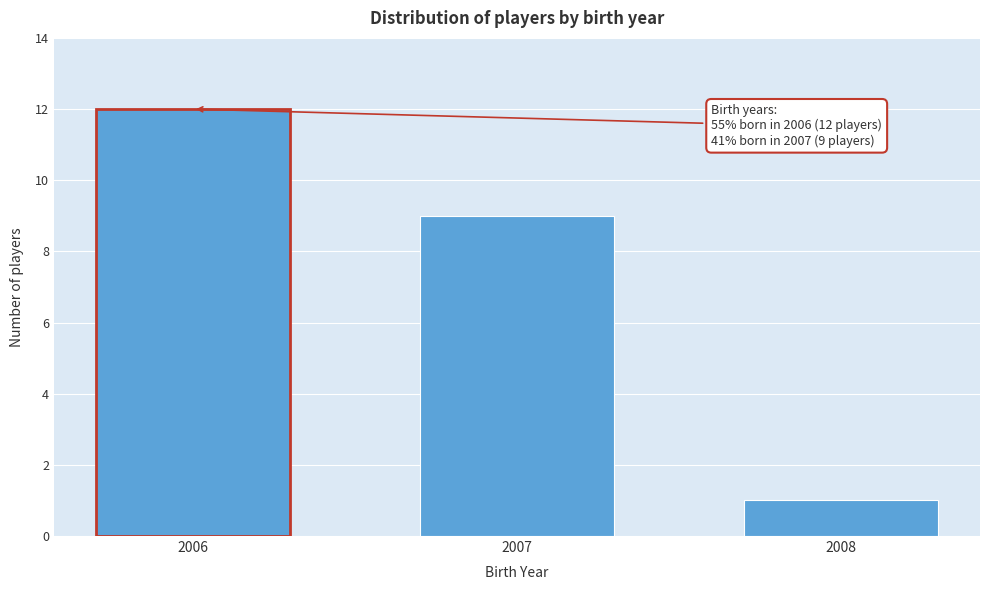

Reading left to right, extract all data points from this chart.

12	9	1